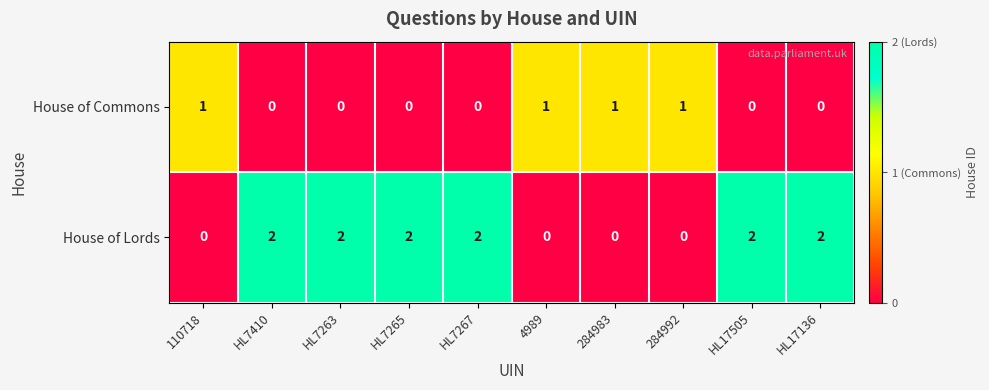

Reading left to right, transcribe all the data shown in this chart.

House of Commons: 110718=1	HL7410=0	HL7263=0	HL7265=0	HL7267=0	4989=1	284983=1	284992=1	HL17505=0	HL17136=0
House of Lords: 110718=0	HL7410=2	HL7263=2	HL7265=2	HL7267=2	4989=0	284983=0	284992=0	HL17505=2	HL17136=2